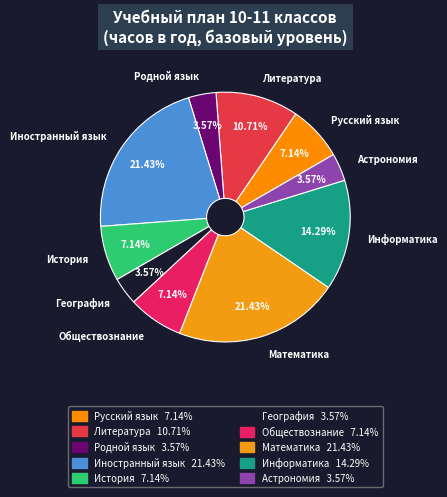

Is there any slice that represents more than half of the pie?

No